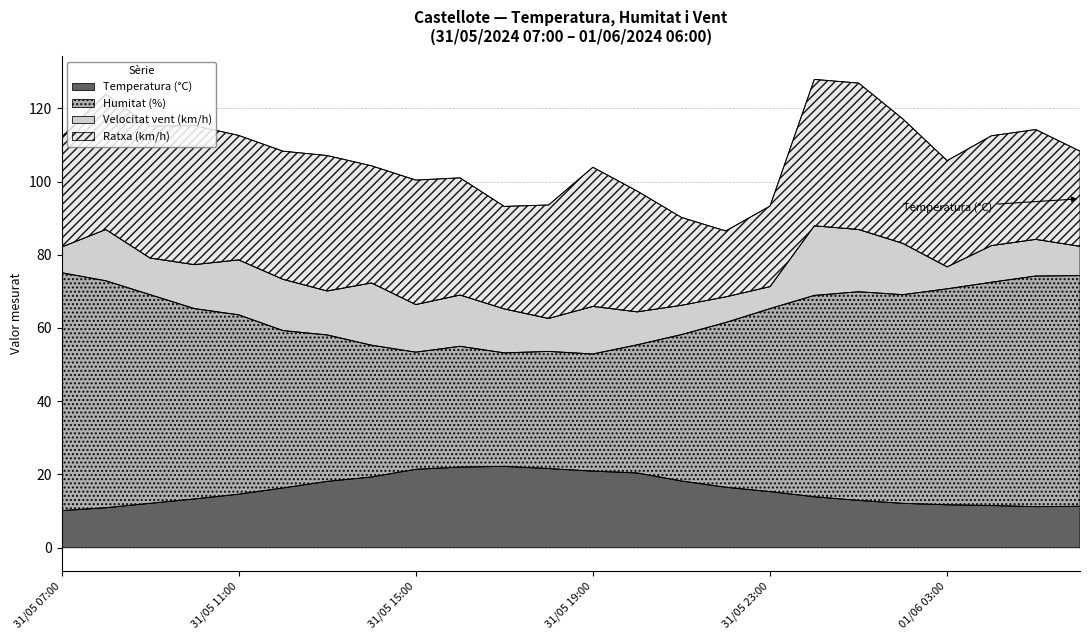

True or false: Temperatura (°C) and Humitat (%) cross at least once.

False